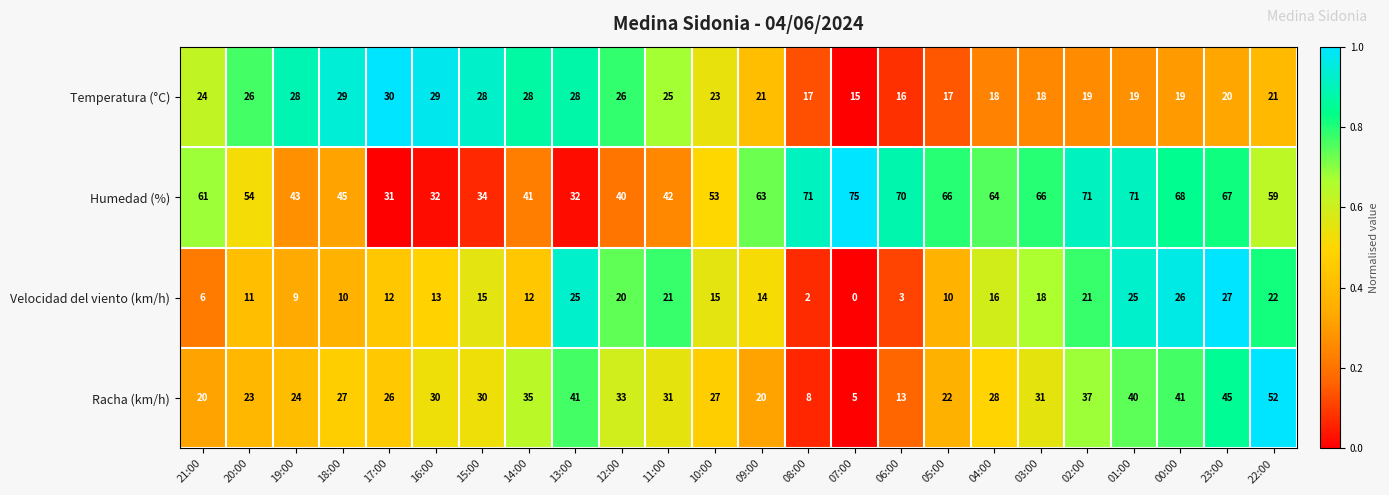

Which series changed the most between 17:00 and 07:00?

Humedad (%)